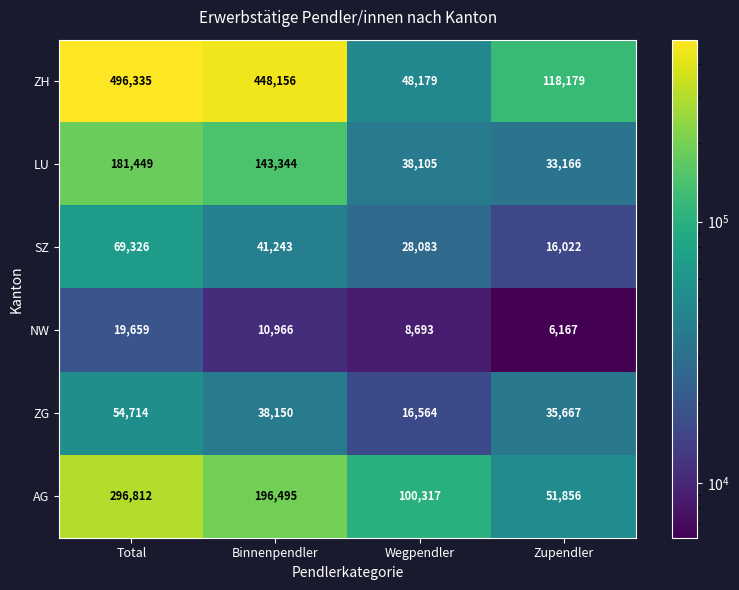

Which series changed the most between Total and Wegpendler?

ZH